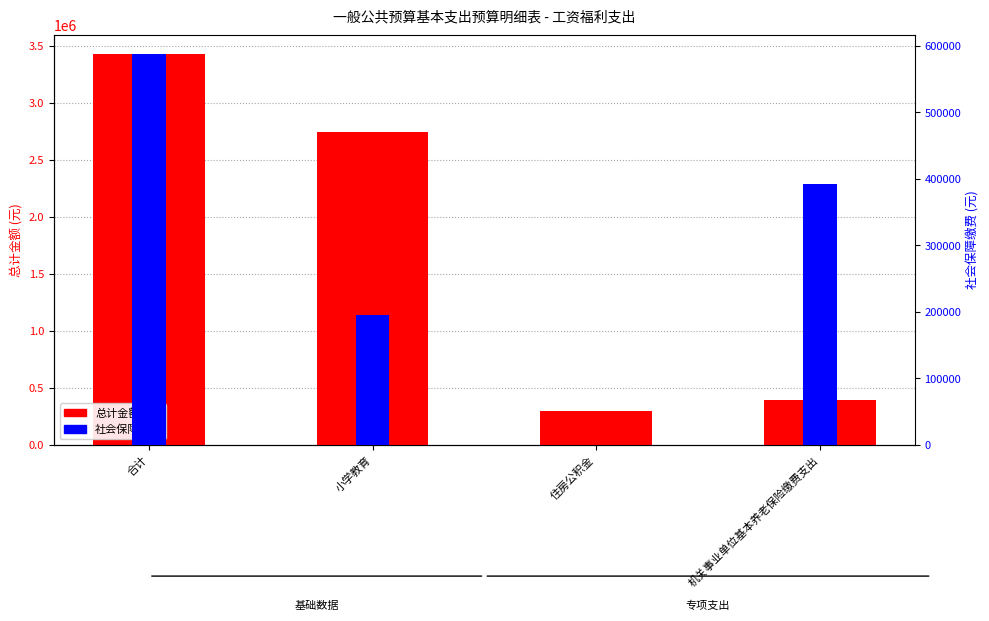

Rank the categories by 总计金额 value from lowest to highest.

住房公积金, 机关事业单位基本养老保险缴费支出, 小学教育, 合计